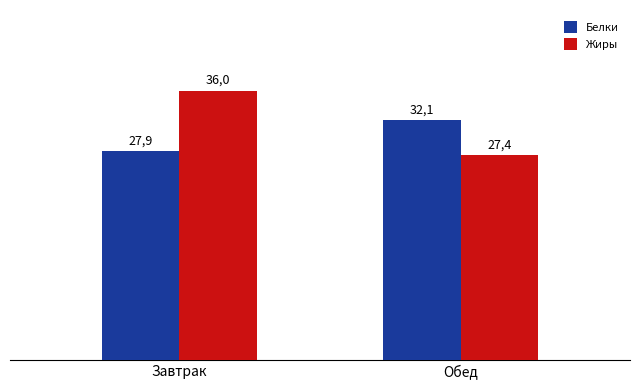

Reading left to right, list all the values displayed in this chart.

Белки: Завтрак=27.9	Обед=32.1
Жиры: Завтрак=36.0	Обед=27.4